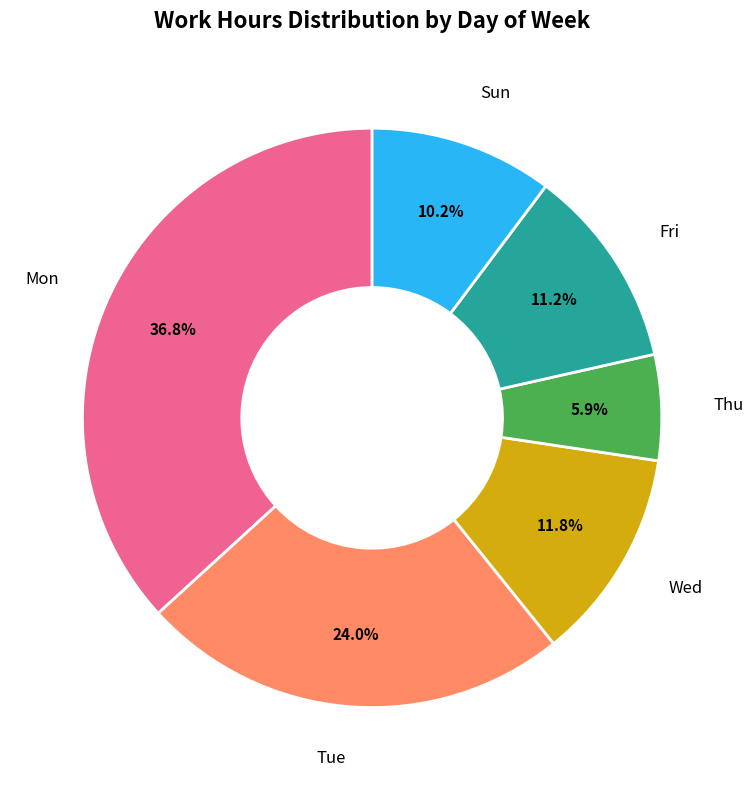

Is there a majority slice in this chart?

No